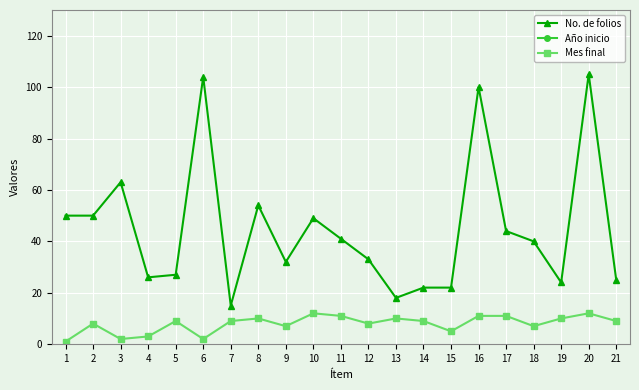

What is the highest value of the Año inicio series?

2022